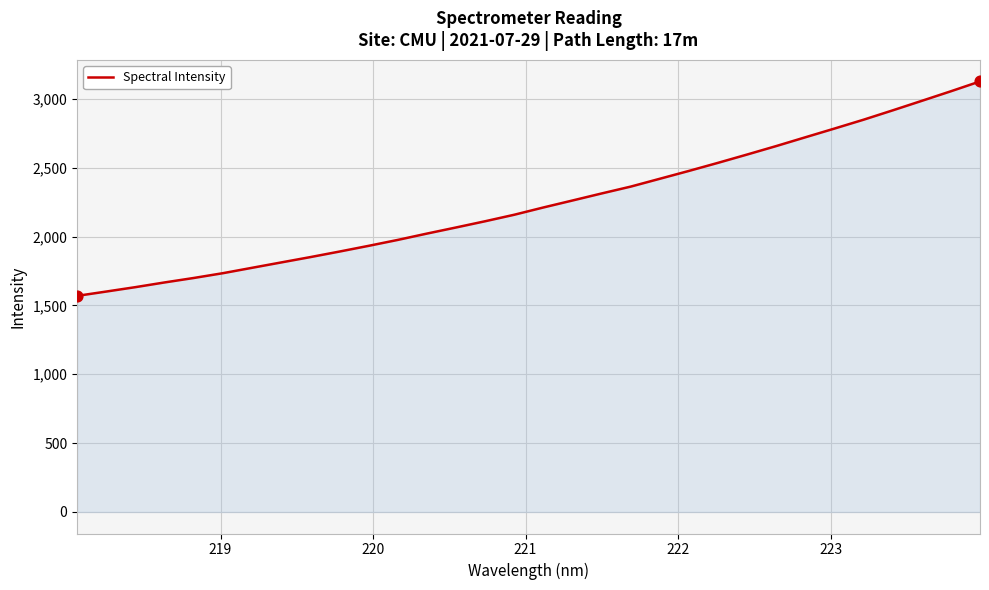

What is the smallest value displayed?

1569.2